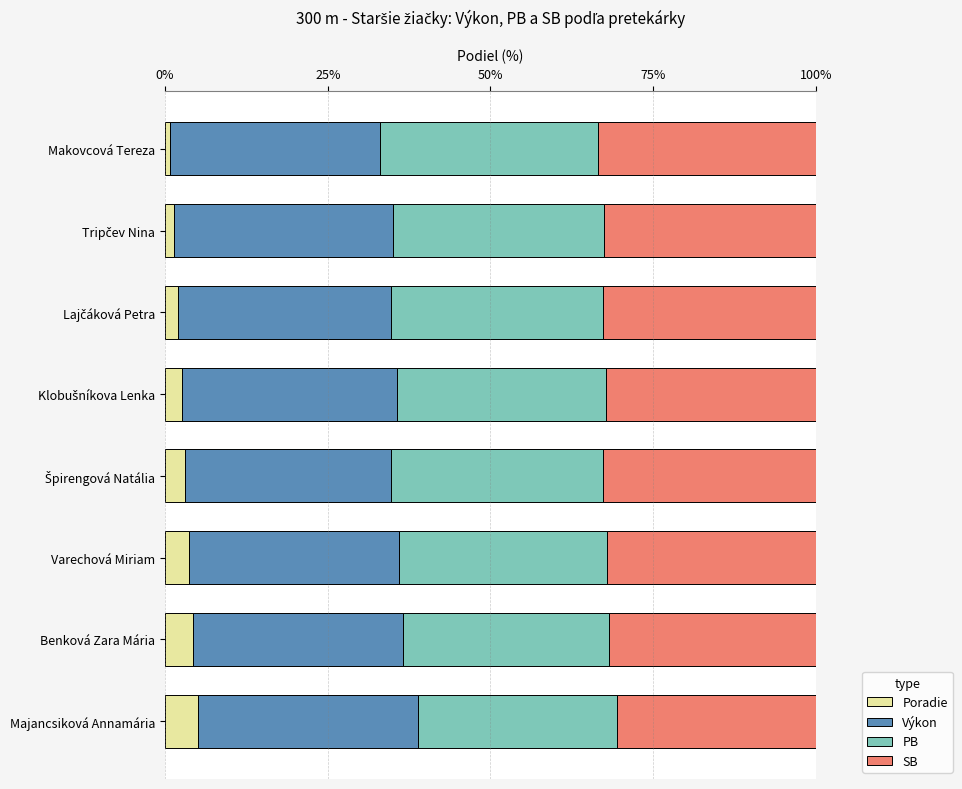

What is the total value across all series at Benková Zara Mária?

100.0